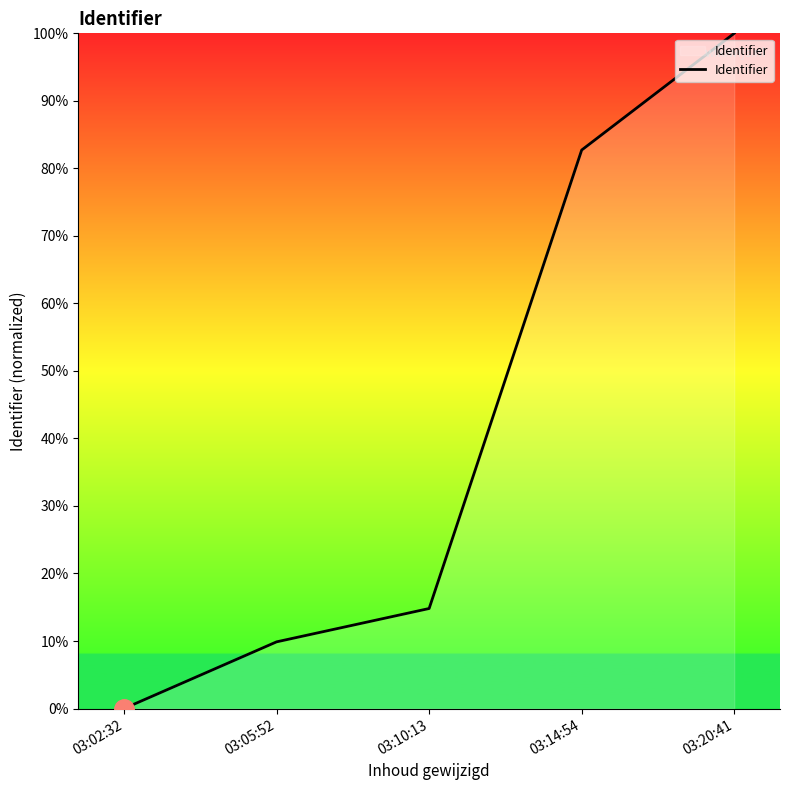

List the labels in order of value, largest first.

03:20:41, 03:14:54, 03:10:13, 03:05:52, 03:02:32